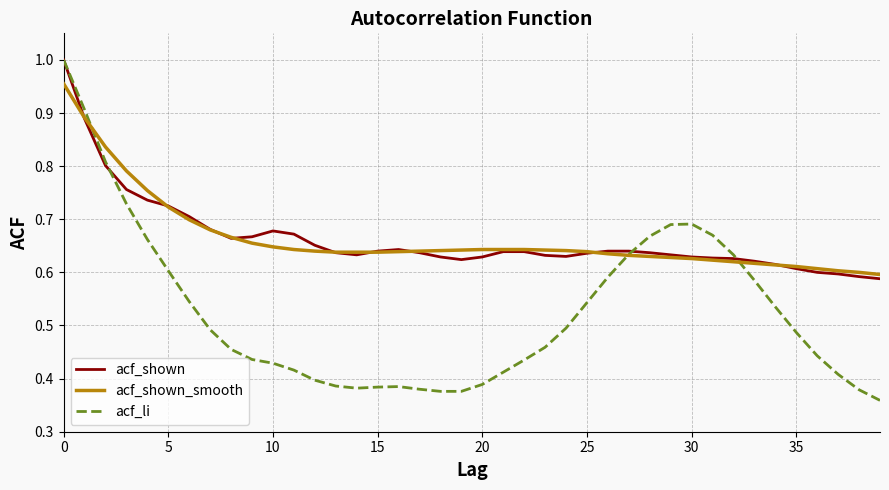

What is the sum of all acf_shown values?

26.5